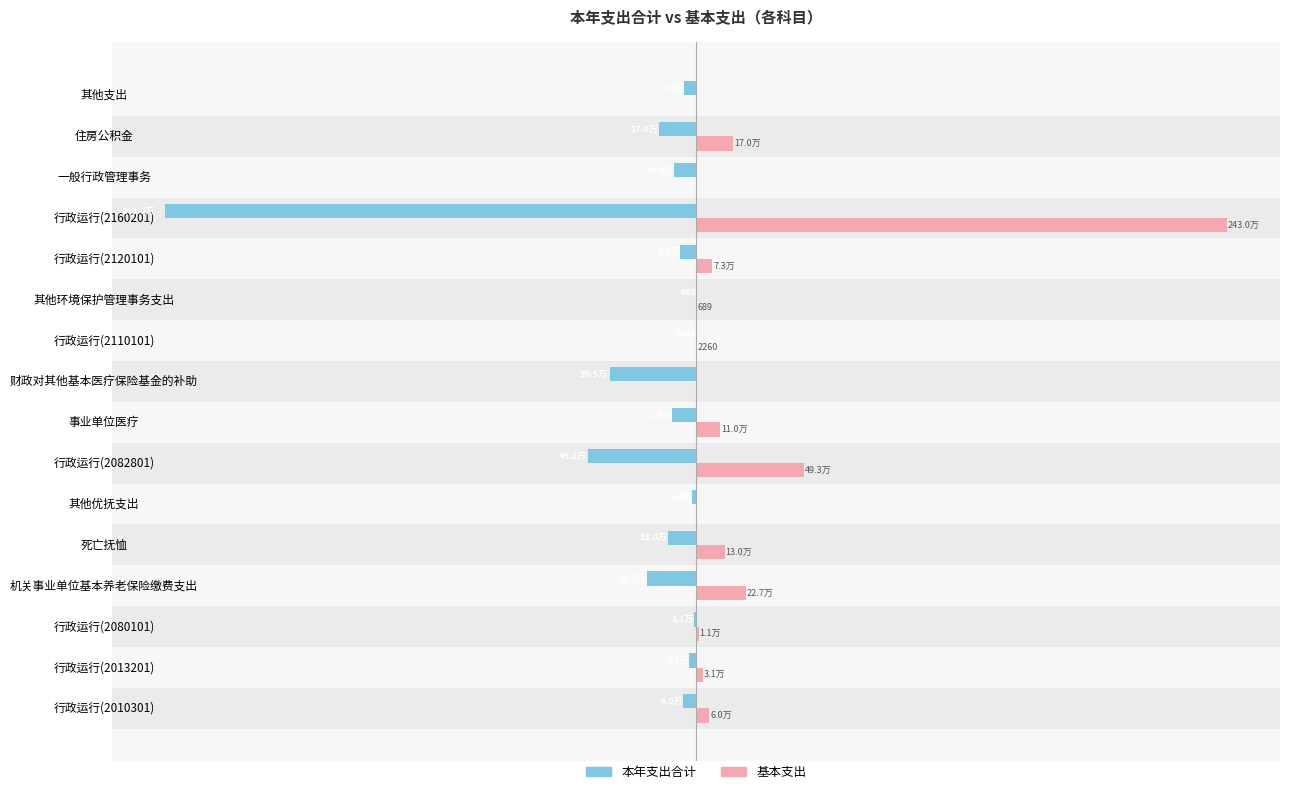

What are all the series names shown in the legend?

本年支出合计, 基本支出